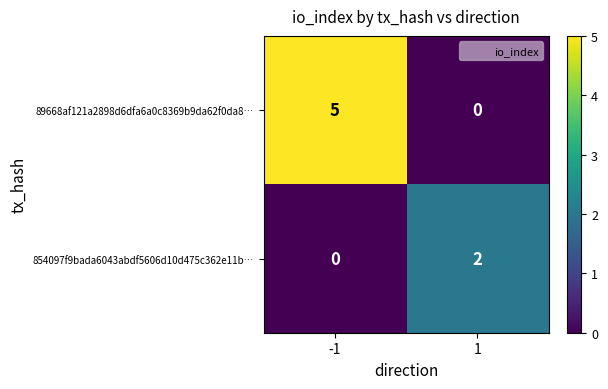

The value of 89668af121a2898d6dfa6a0c8369b9da62f0da8… at 1 is 0. True or false?

True